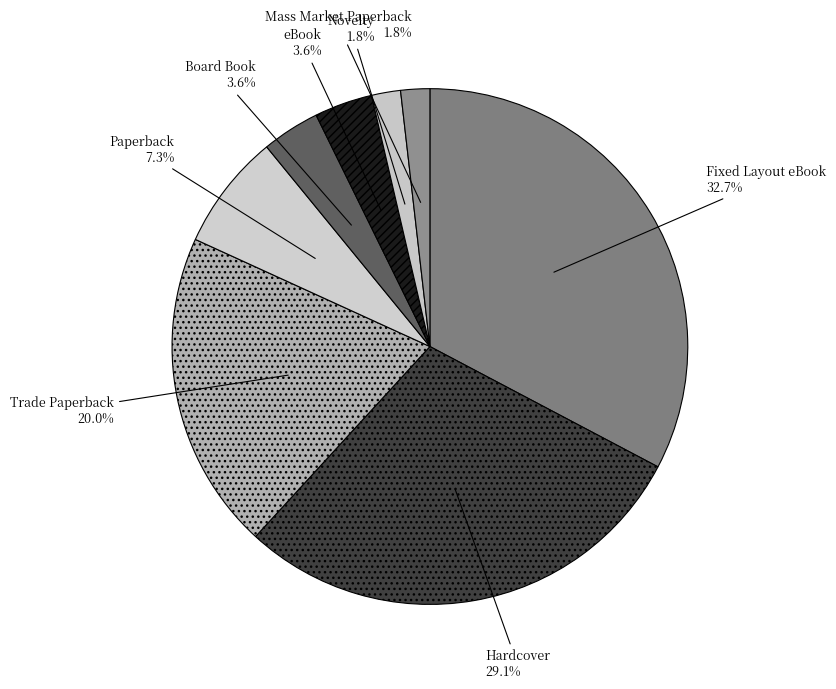

How much of the chart is everything except eBook?

96.4%